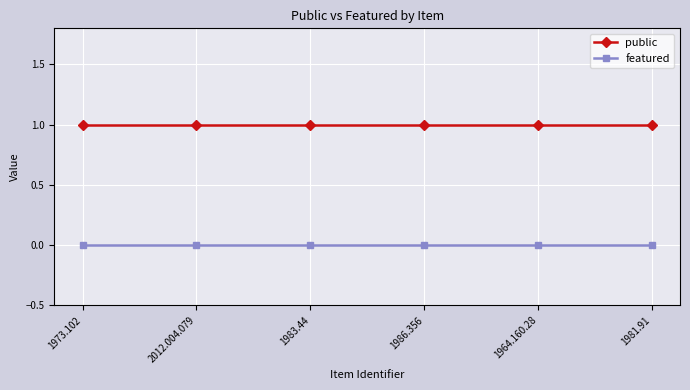

Which series has the largest total across all categories?

public